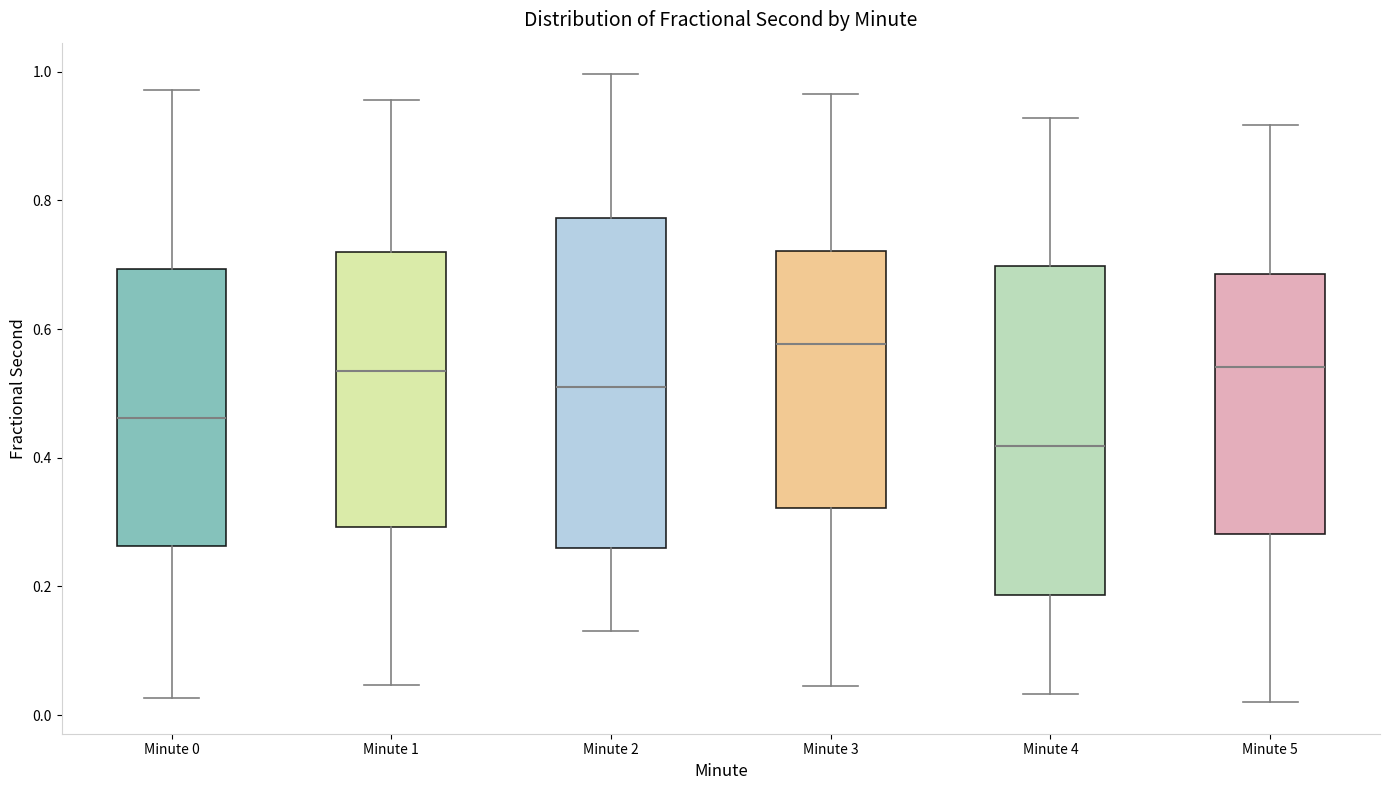

Which box has the highest median line?

Minute 3